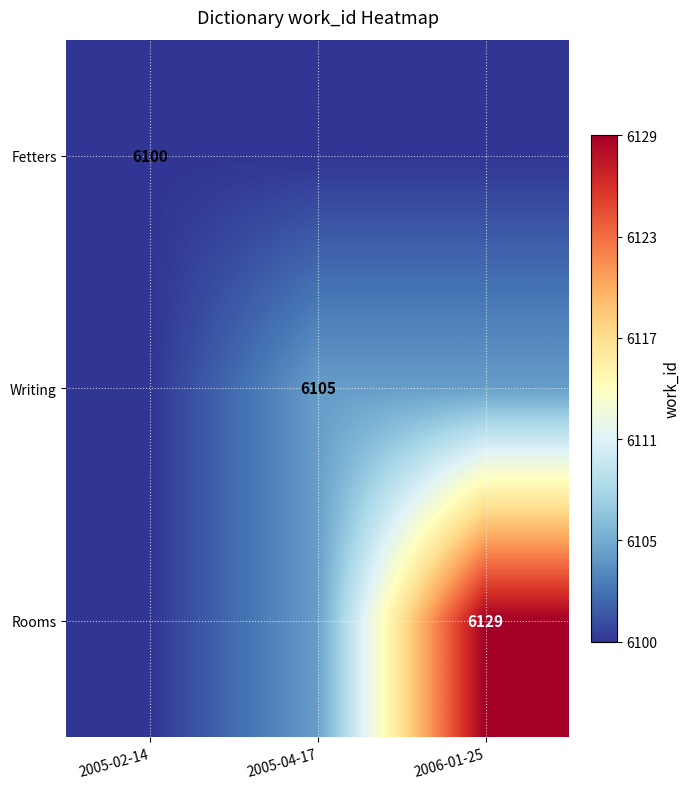

The Rooms series shows 6129 at 2006-01-25. True or false?

True